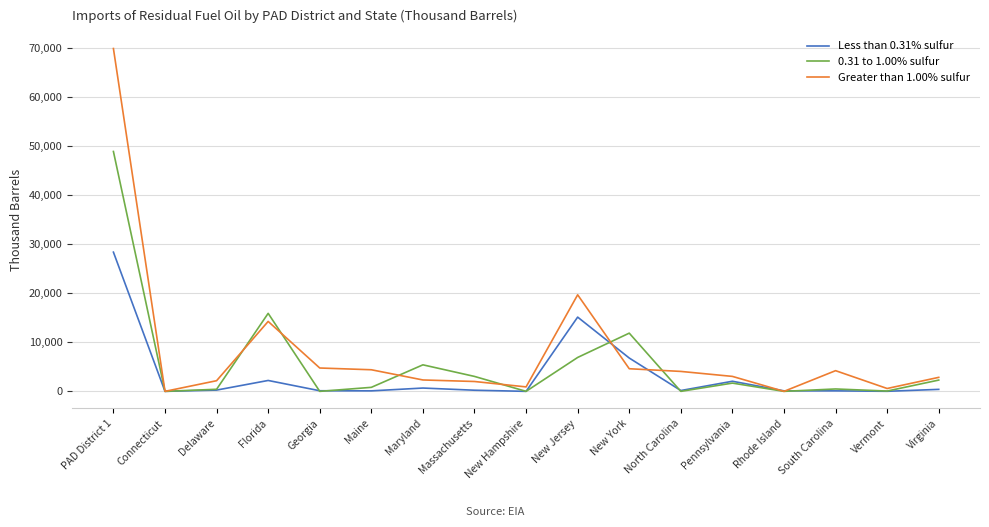

Which category has the highest value across all series?

PAD District 1